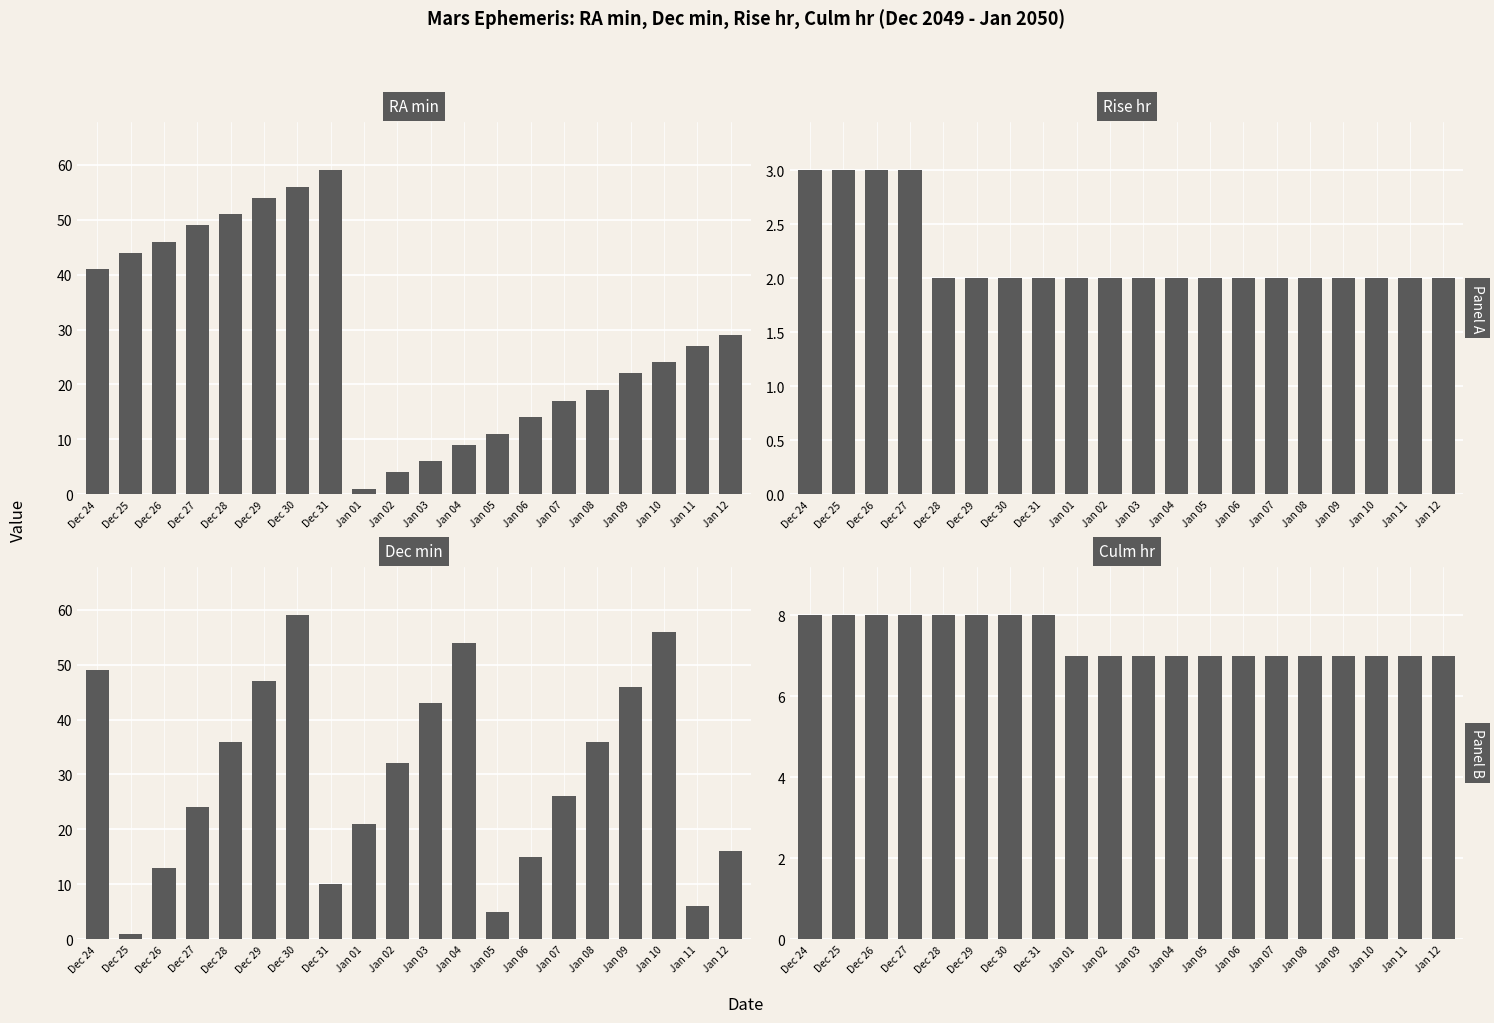

Which series has the largest total across all categories?

Dec min